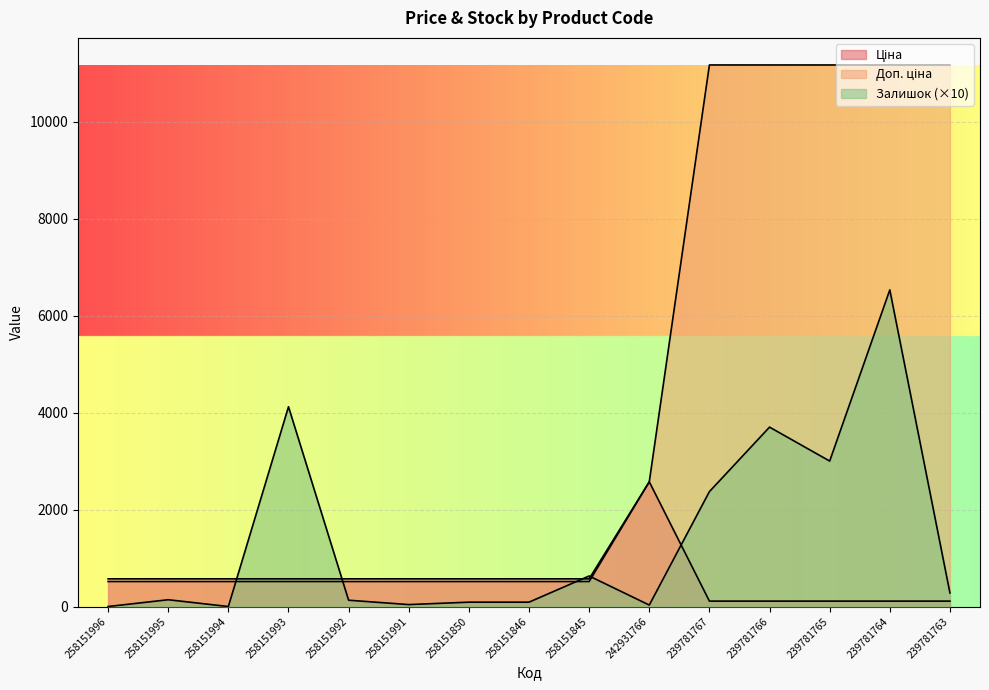

Between 258151993 and 258151845, which is larger?

258151993